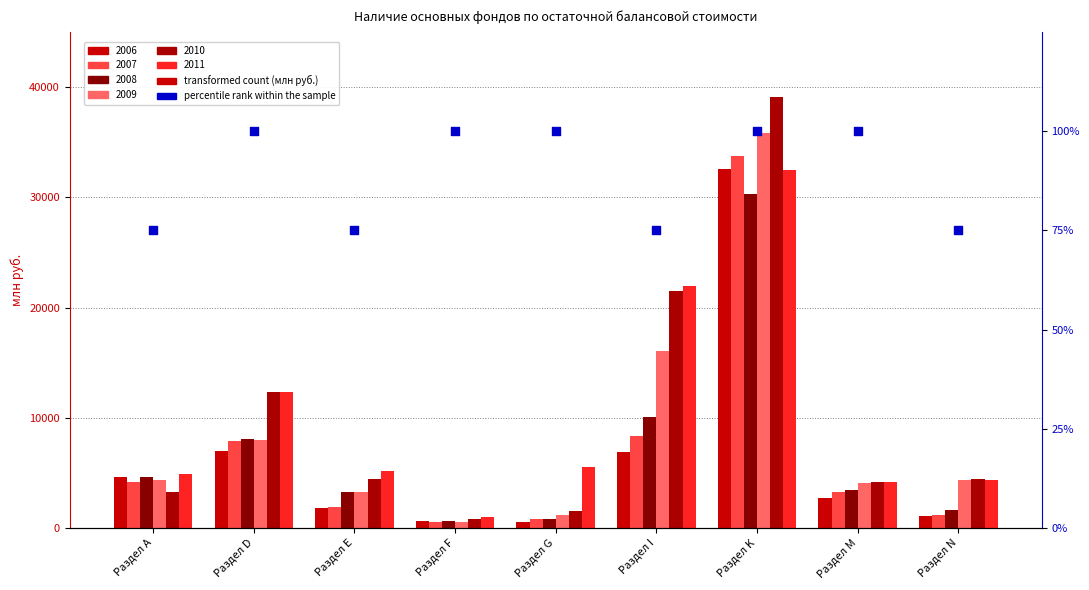

Between Раздел D and Раздел Е, which is larger?

Раздел D